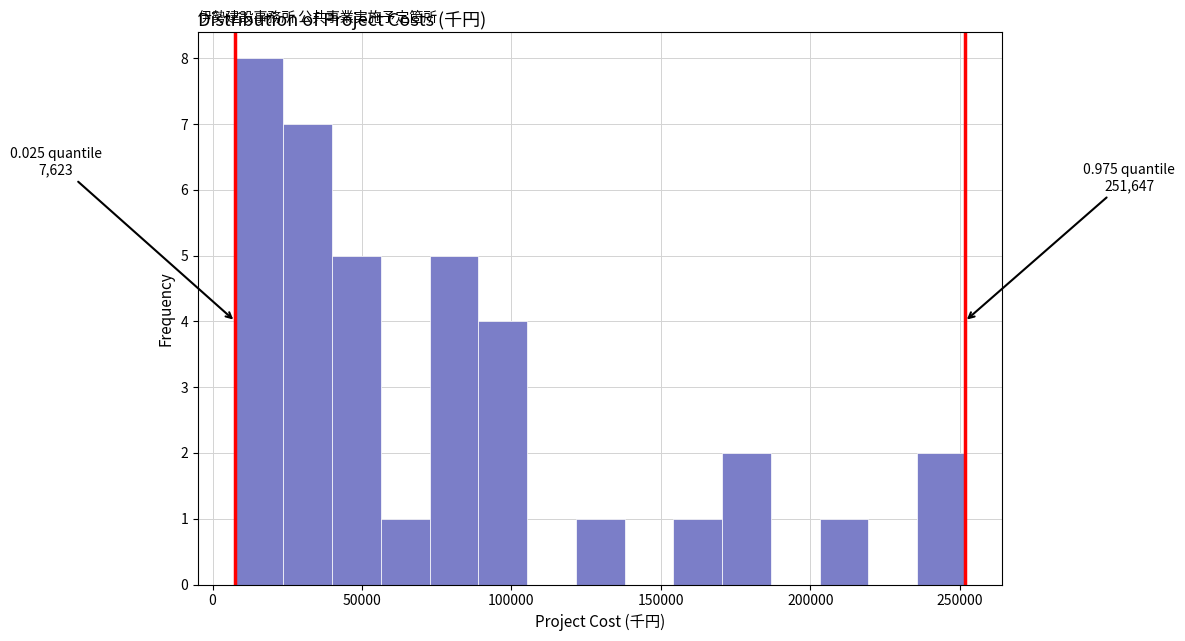

Around what value on the x-axis is the tallest bar? Give the approximate position of its centre, as read against the axis.

15000